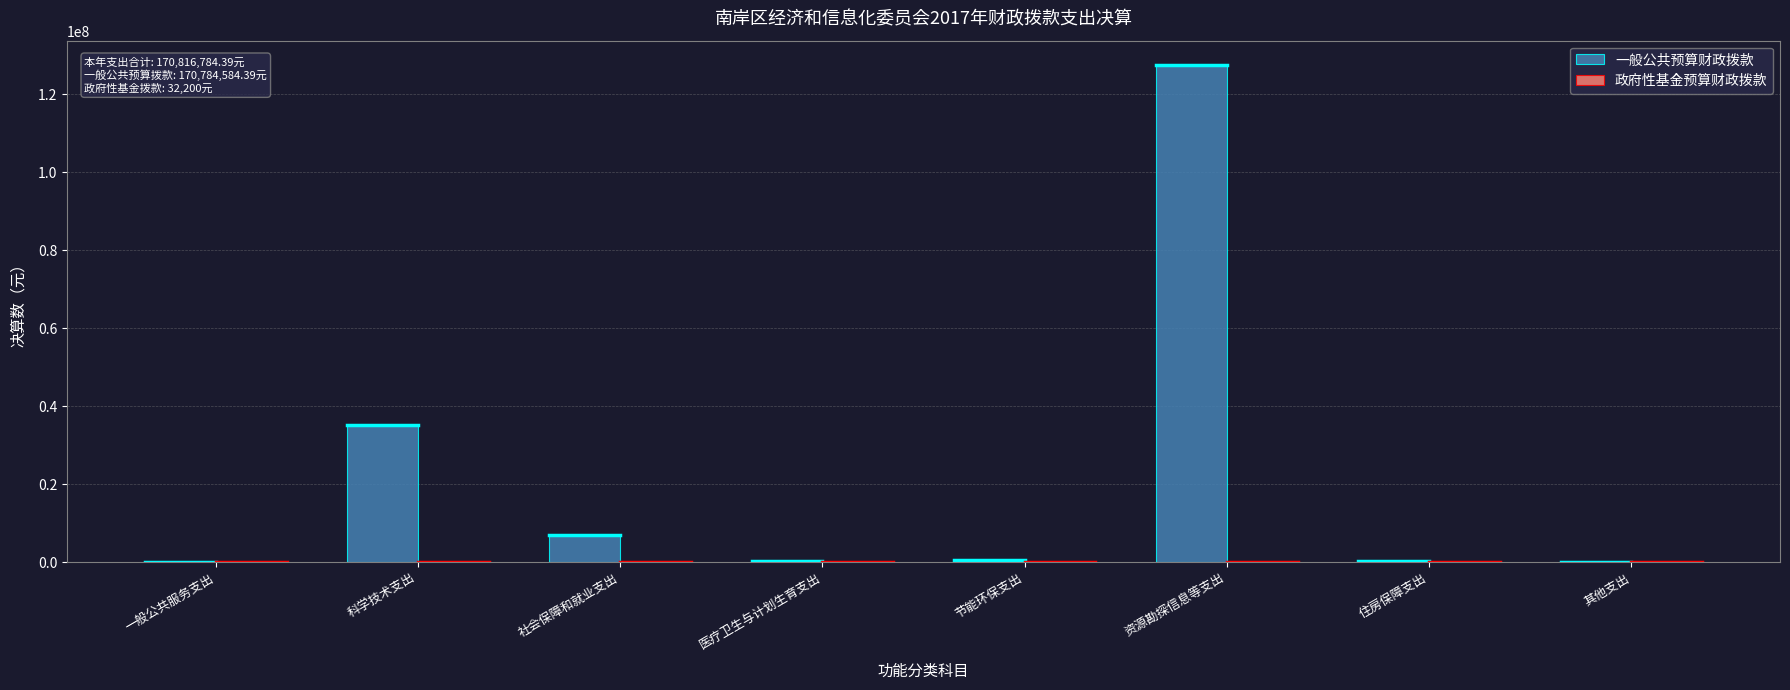

Which category has the highest value across all series?

资源勘探信息等支出